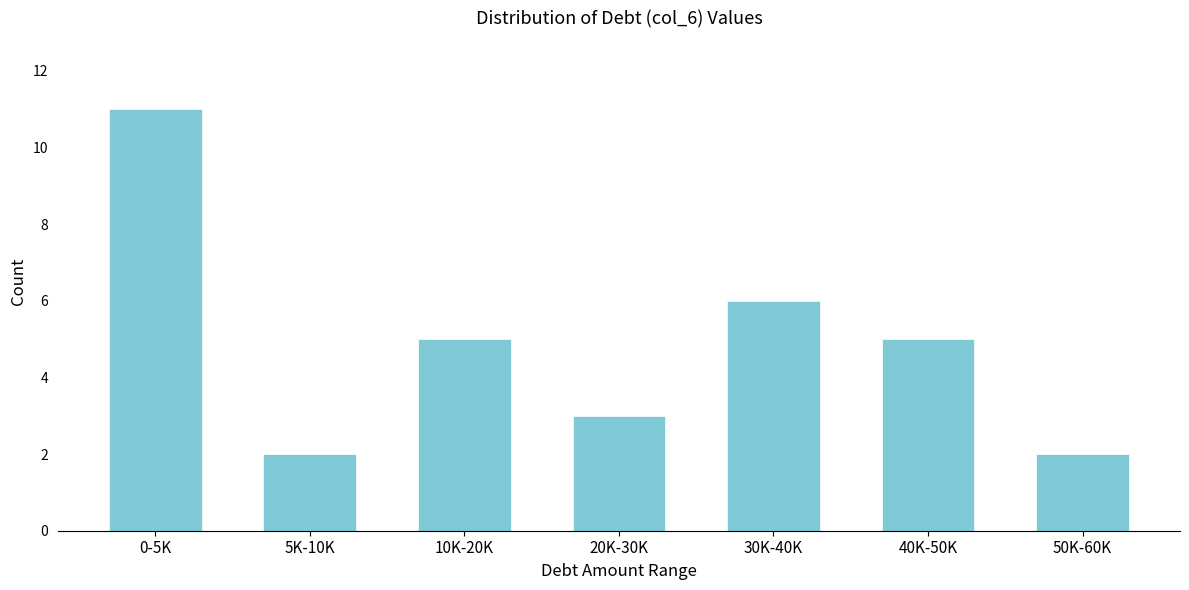

Reading left to right, transcribe all the data shown in this chart.

11	2	5	3	6	5	2